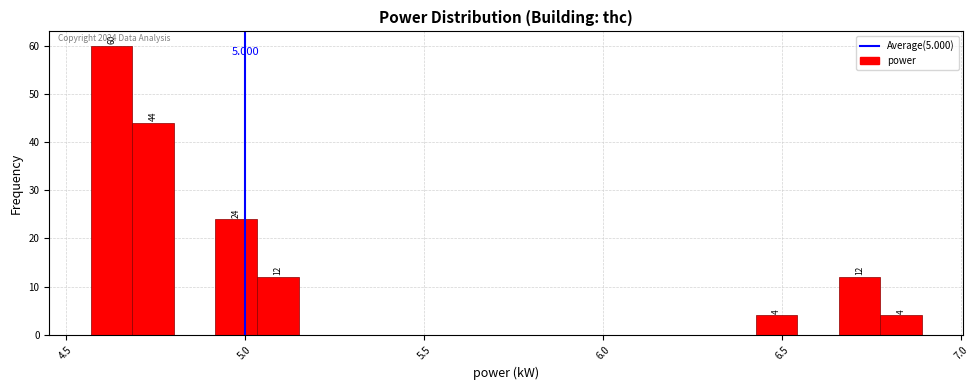

Around what value on the x-axis is the tallest bar? Give the approximate position of its centre, as read against the axis.

4.65